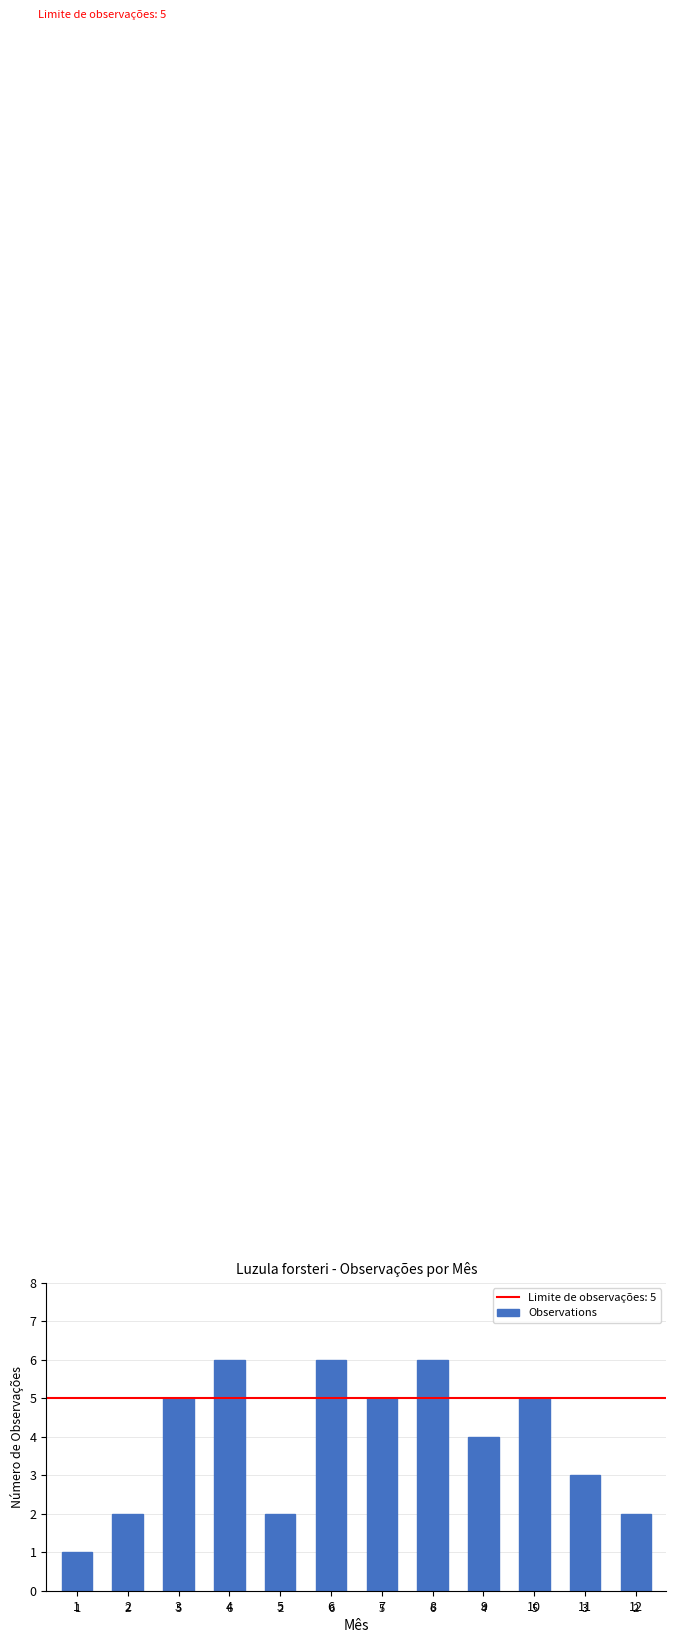

Count the number of categories in the chart.

12